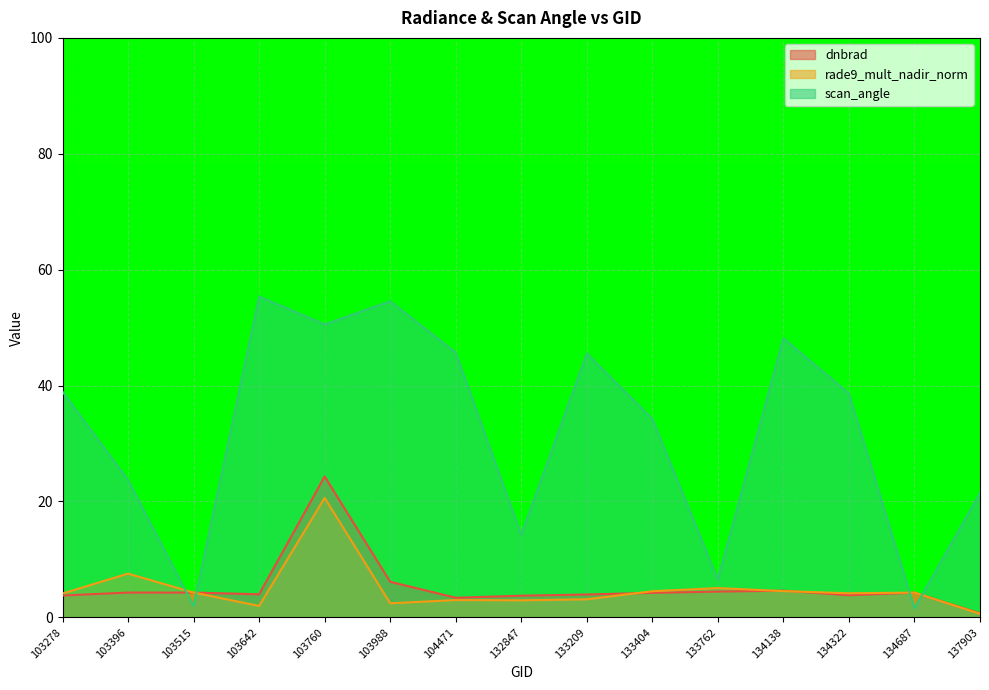

What is the difference between the scan_angle values at 103988 and 134322?

15.9